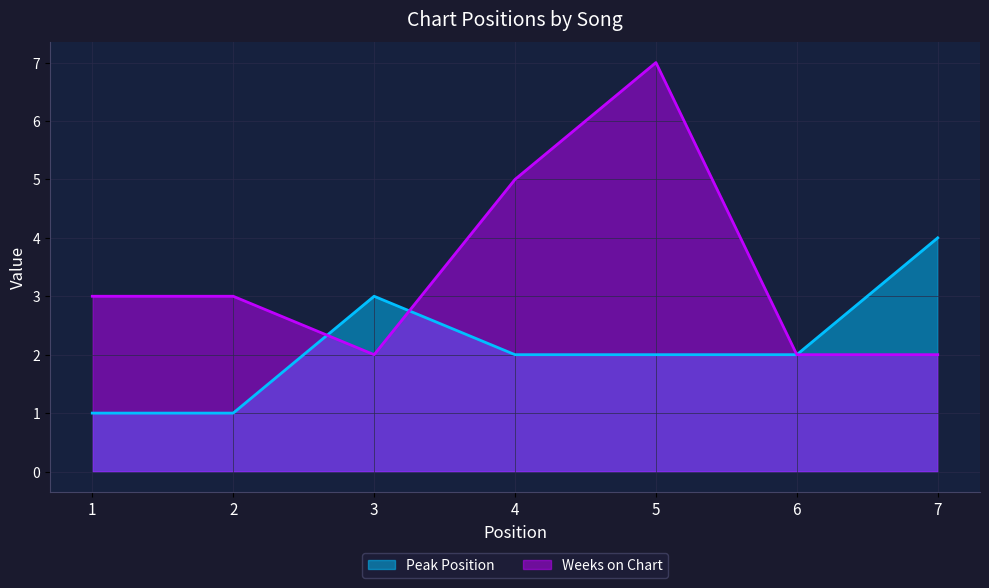

Which series has the largest range (max minus min)?

Weeks on Chart